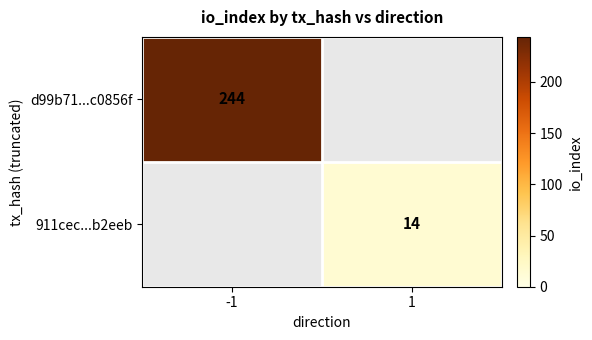

Is it true that d99b71...c0856f equals 244 at -1?

True